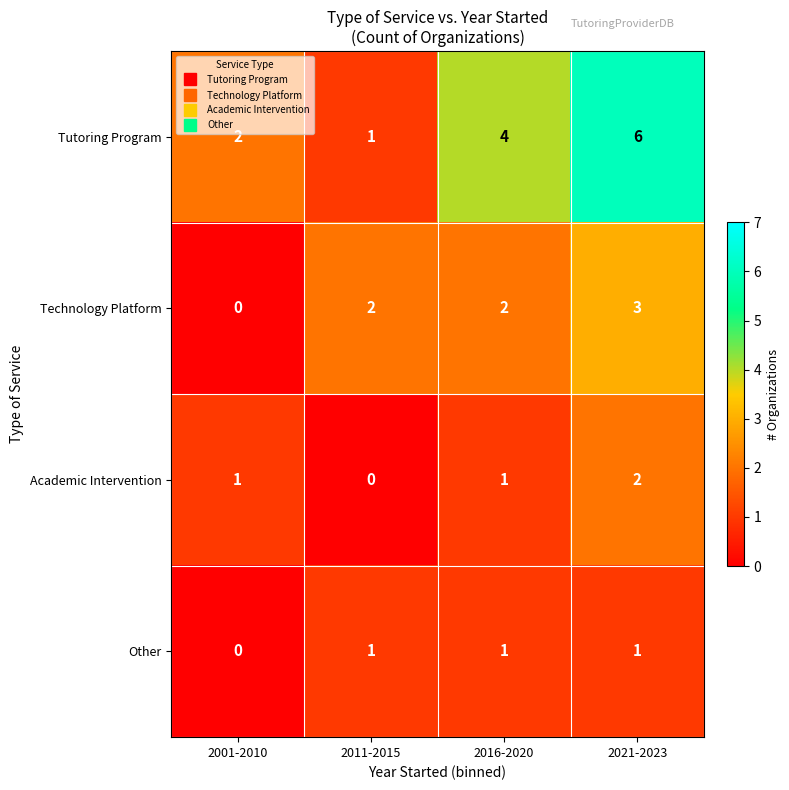

Reading right to left, extract all data points from this chart.

Tutoring Program: 6	4	1	2
Technology Platform: 3	2	2	0
Academic Intervention: 2	1	0	1
Other: 1	1	1	0